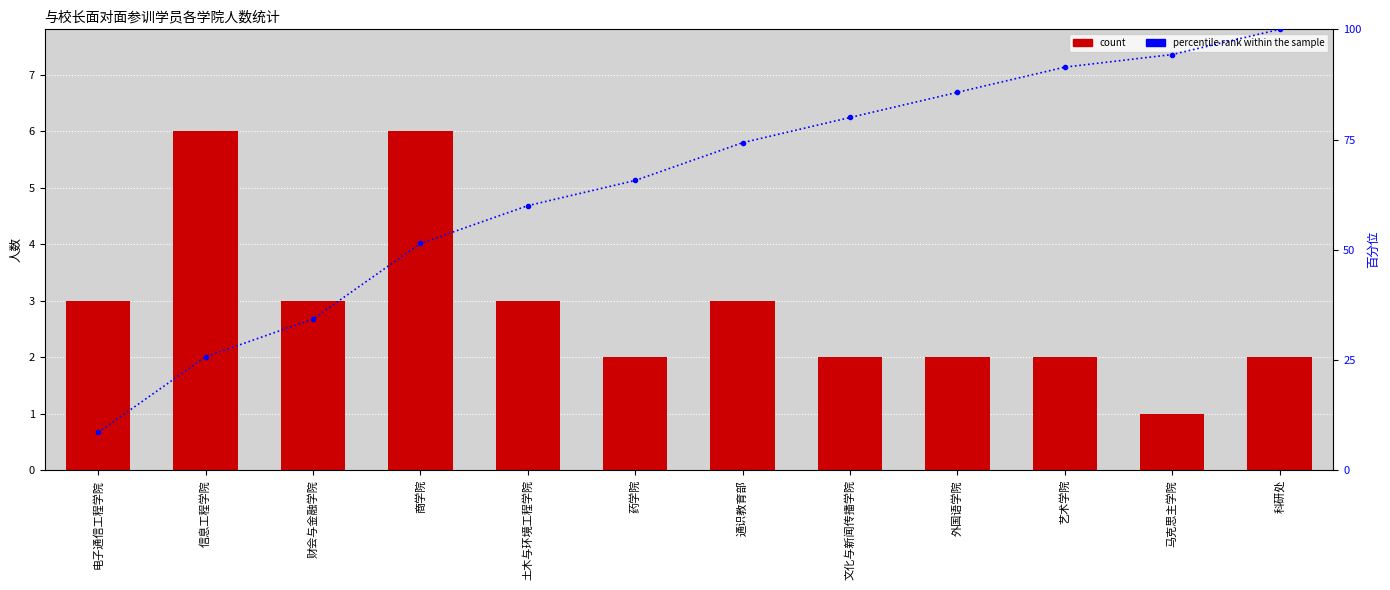

At which label does percentile rank within the sample first exceed 74?

通识教育部